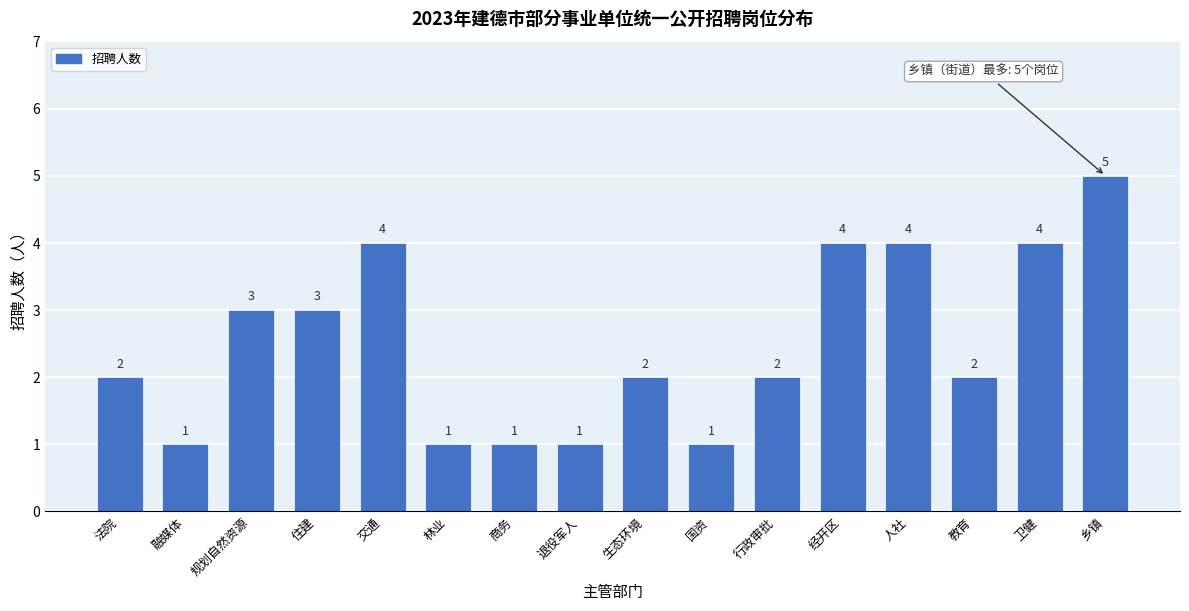

Reading left to right, transcribe all the data shown in this chart.

法院=2	融媒体=1	规划自然资源=3	住建=3	交通=4	林业=1	商务=1	退役军人=1	生态环境=2	国资=1	行政审批=2	经开区=4	人社=4	教育=2	卫健=4	乡镇=5